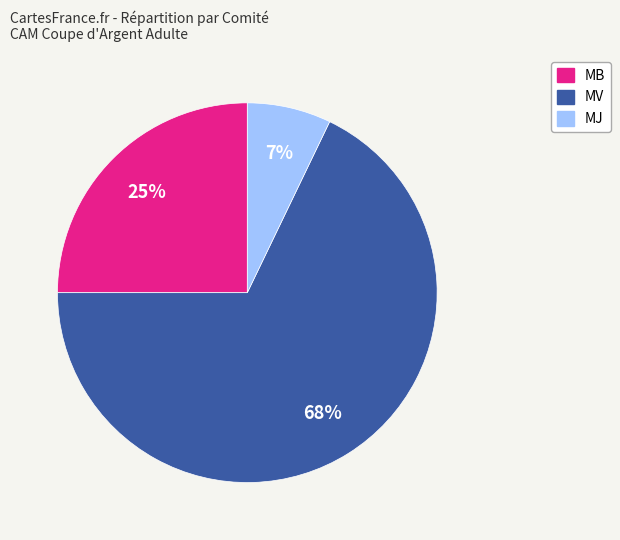

To the nearest percent, what percentage of the pie is MB?

25%